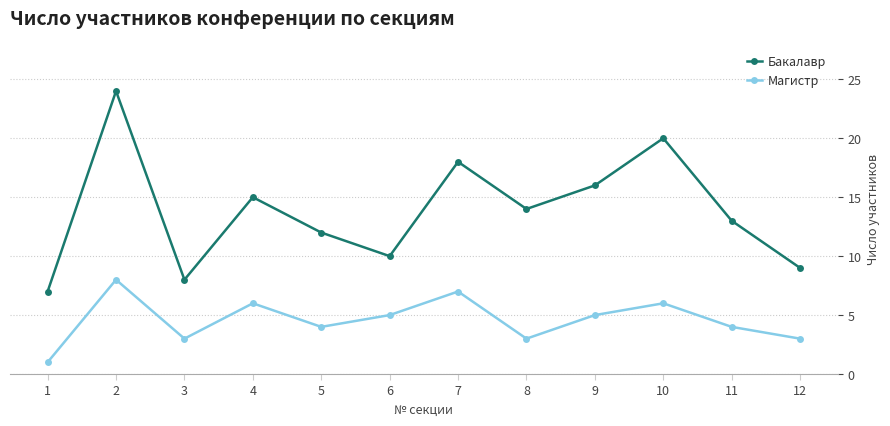

Reading left to right, what are all the values shown in this chart?

Бакалавр: 7	24	8	15	12	10	18	14	16	20	13	9
Магистр: 1	8	3	6	4	5	7	3	5	6	4	3